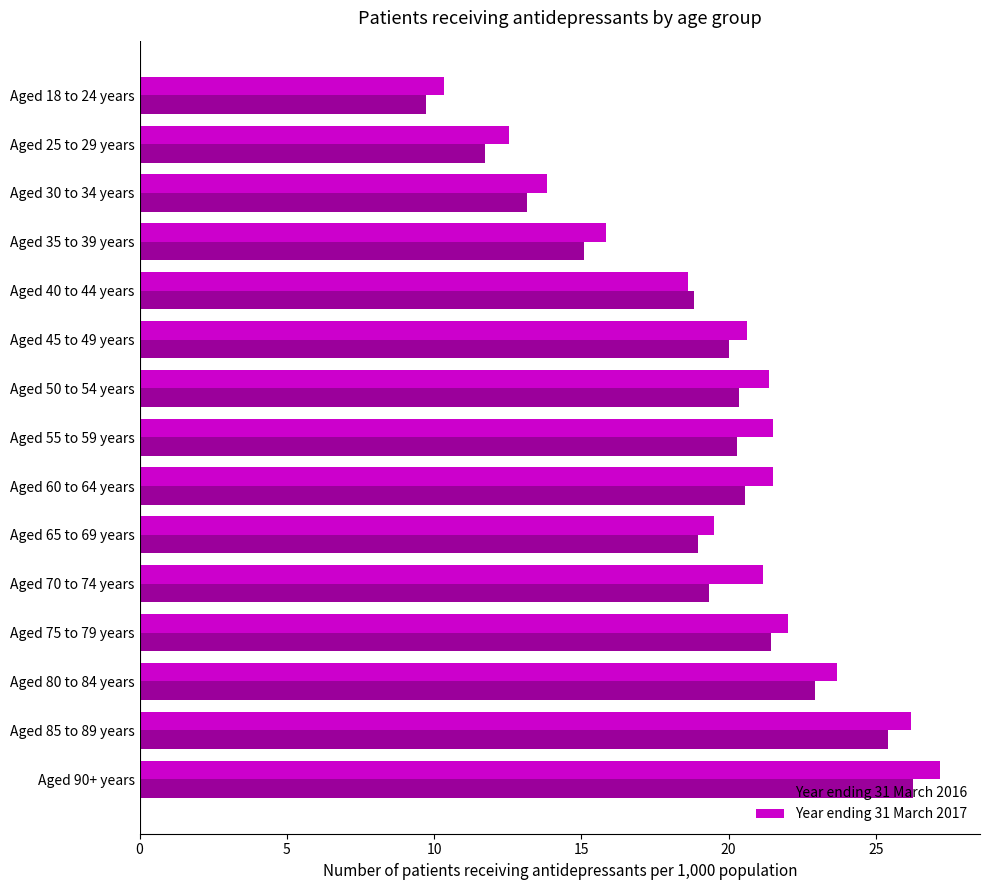

What are all the series names shown in the legend?

Year ending 31 March 2016, Year ending 31 March 2017